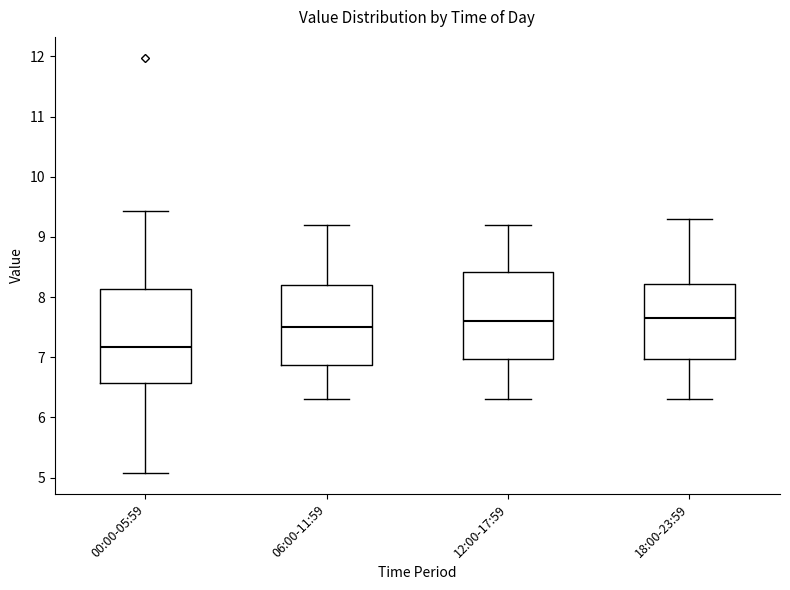

Reading left to right, transcribe this box plot: for each box, give where its median line is, the range the box spans, and where its two whiskers end, as read against the y-axis. The values are not printed on the chart, so give them approximately, as read against the axis.

00:00-05:59: median 7.2, box 6.6 to 8.1, whiskers 5.1 to 9.4
06:00-11:59: median 7.5, box 6.9 to 8.2, whiskers 6.3 to 9.2
12:00-17:59: median 7.6, box 7.0 to 8.4, whiskers 6.3 to 9.2
18:00-23:59: median 7.7, box 7.0 to 8.2, whiskers 6.3 to 9.3